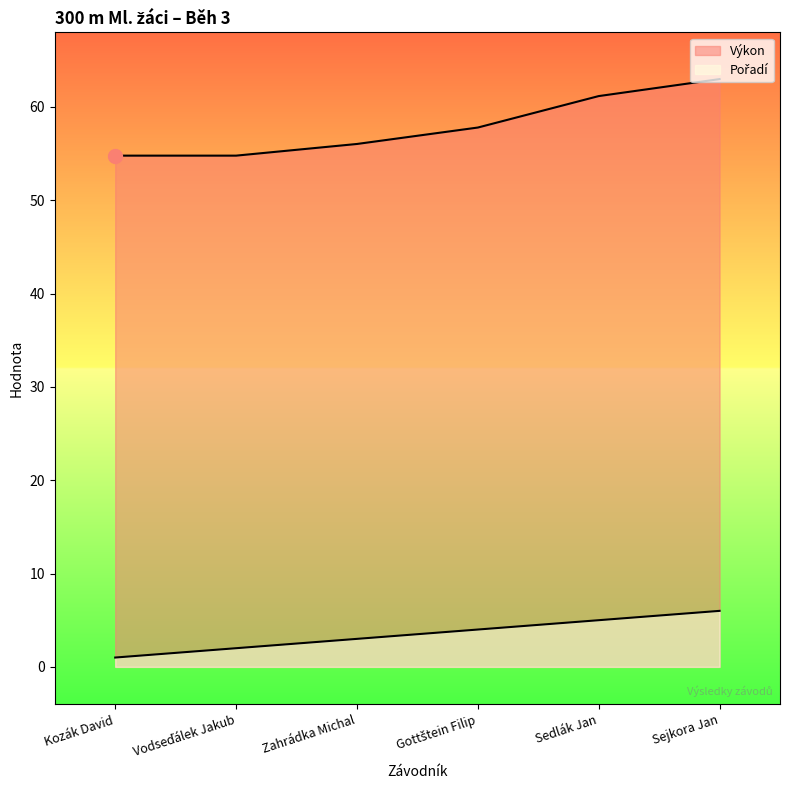

The Pořadí series shows 4.0 at Gottštein Filip. True or false?

True